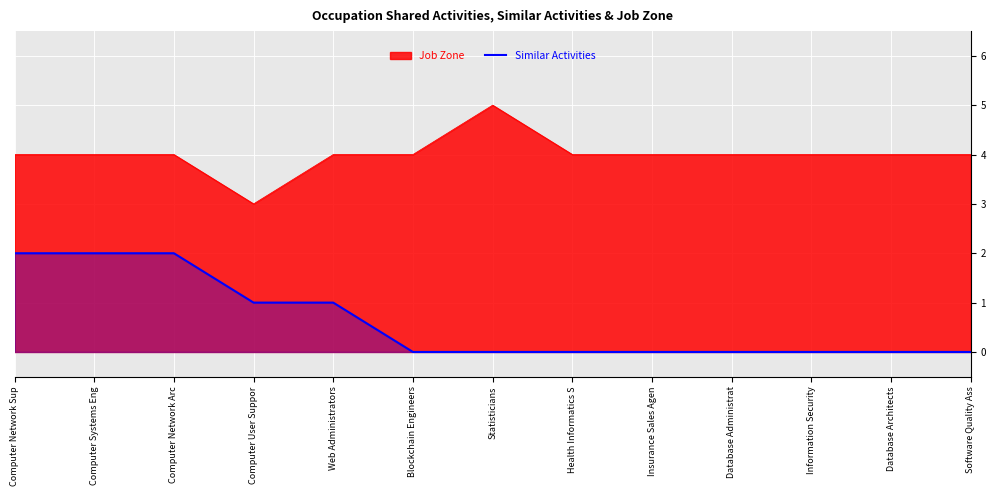

Which series changed the most between Computer Network Arc and Insurance Sales Agen?

Similar Activities